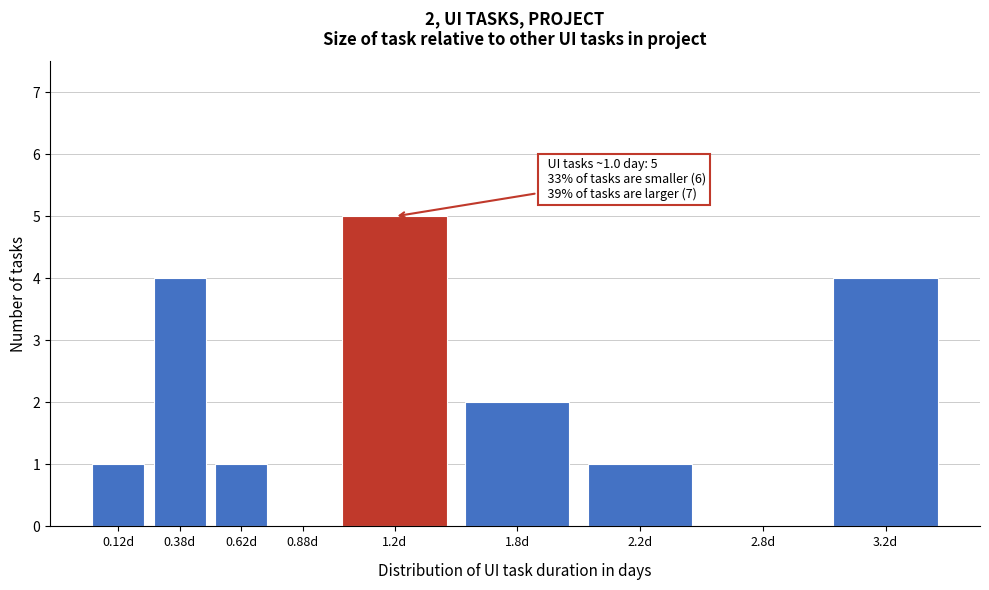

Reading left to right, extract all data points from this chart.

0.12d=1	0.38d=4	0.62d=1	0.88d=0	1.2d=5	1.8d=2	2.2d=1	2.8d=0	3.2d=4